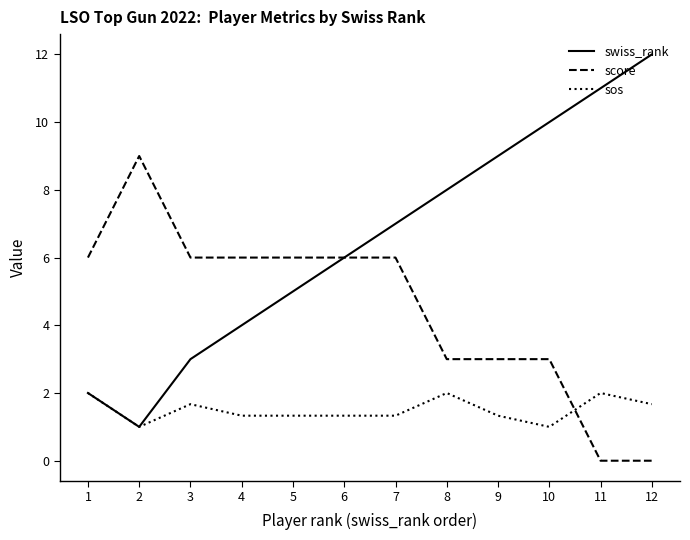

The value of score at 8 is 4.2. True or false?

False